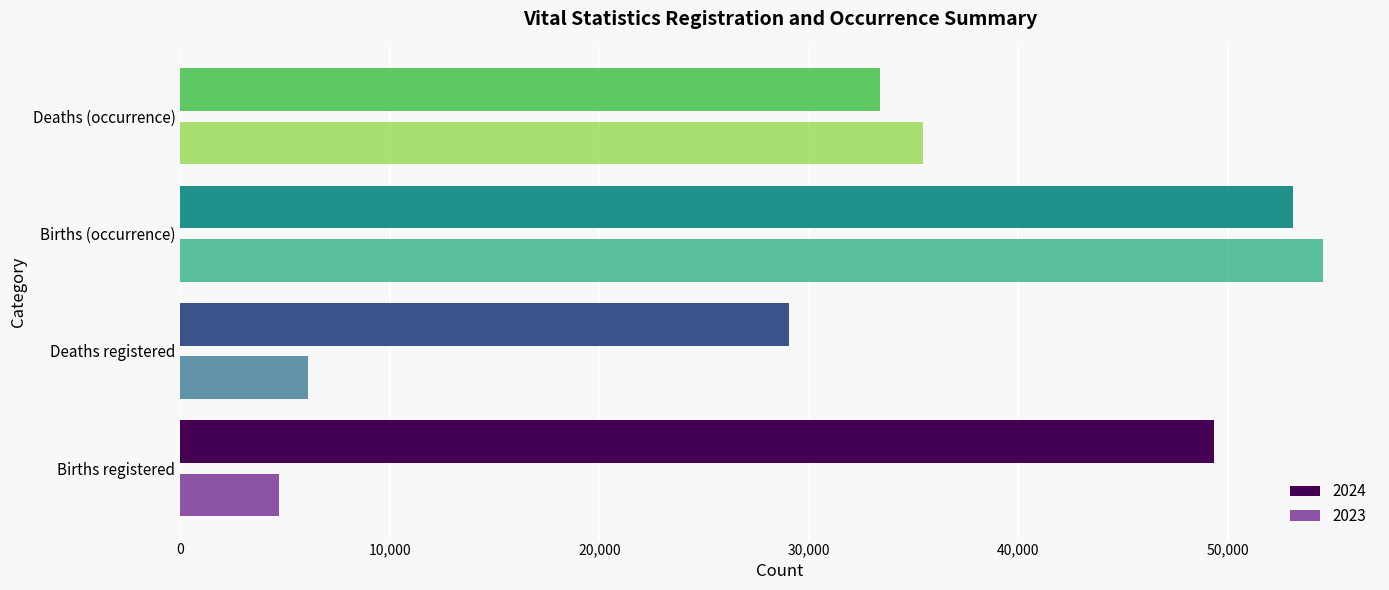

List the series in order of their overall mean, lowest first.

2023, 2024